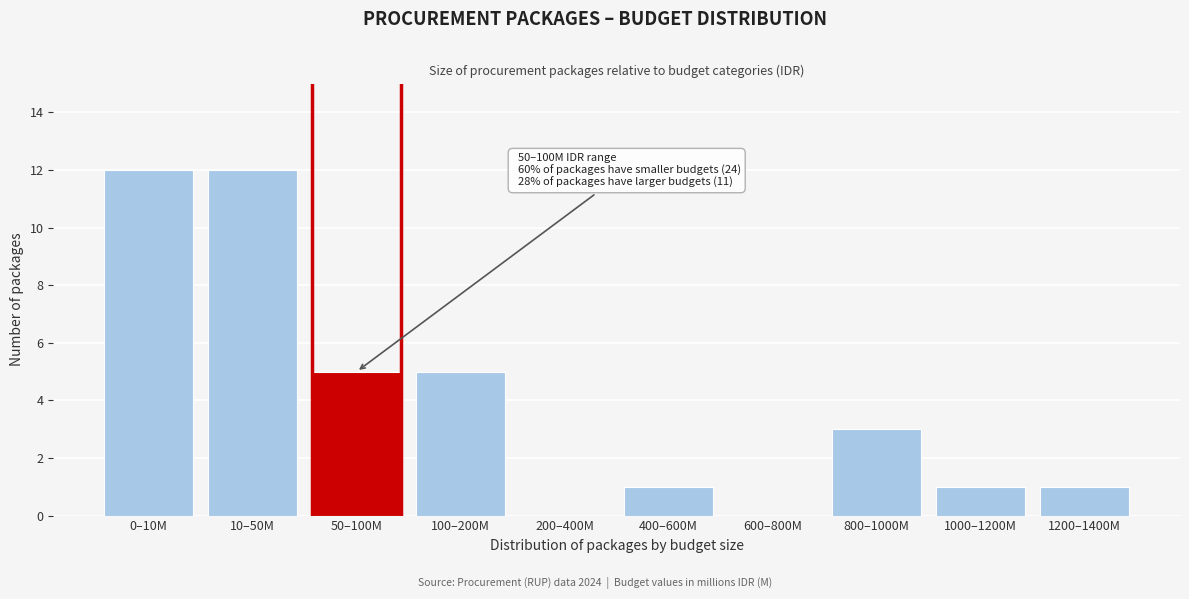

Reading left to right, transcribe all the data shown in this chart.

0–10M=12	10–50M=12	50–100M=5	100–200M=5	200–400M=0	400–600M=1	600–800M=0	800–1000M=3	1000–1200M=1	1200–1400M=1